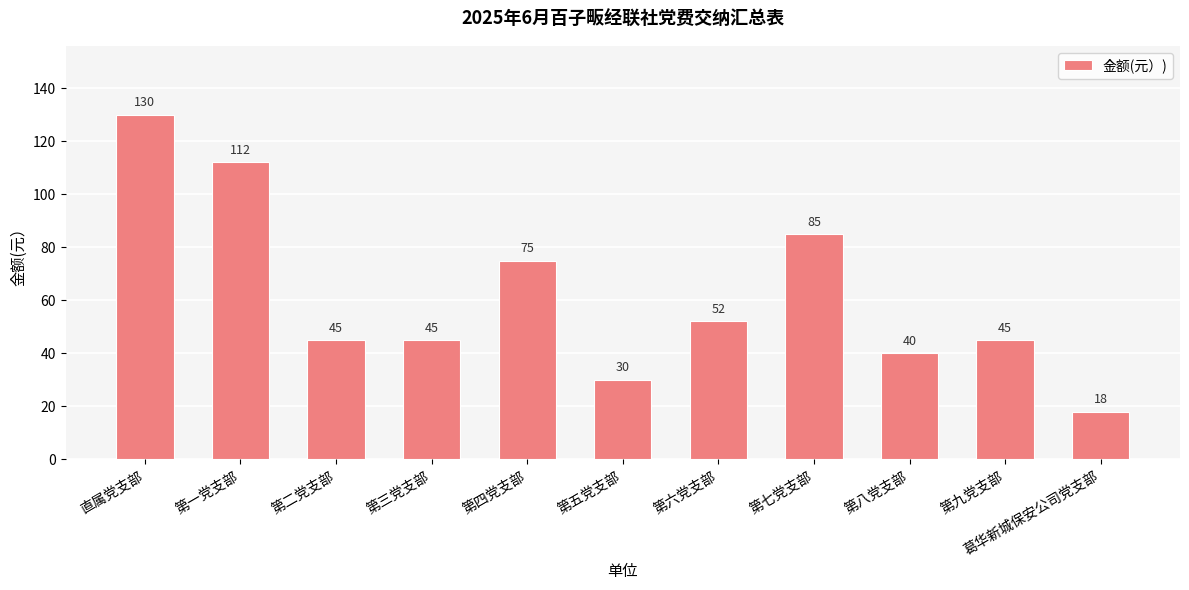

At which category does the chart reach its peak across all series?

直属党支部